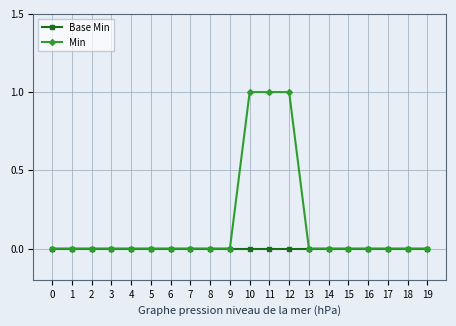

Reading right to left, transcribe all the data shown in this chart.

Base Min: 19=0	18=0	17=0	16=0	15=0	14=0	13=0	12=0	11=0	10=0	9=0	8=0	7=0	6=0	5=0	4=0	3=0	2=0	1=0	0=0
Min: 19=0	18=0	17=0	16=0	15=0	14=0	13=0	12=1	11=1	10=1	9=0	8=0	7=0	6=0	5=0	4=0	3=0	2=0	1=0	0=0